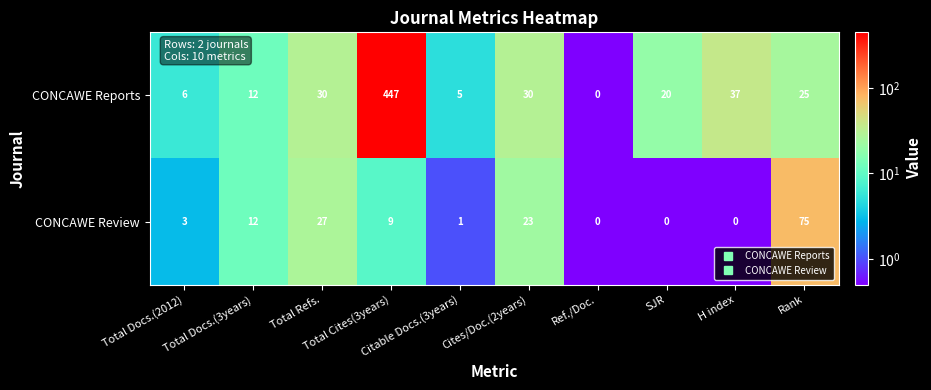

List the series in order of their peak value, highest first.

CONCAWE Reports, CONCAWE Review